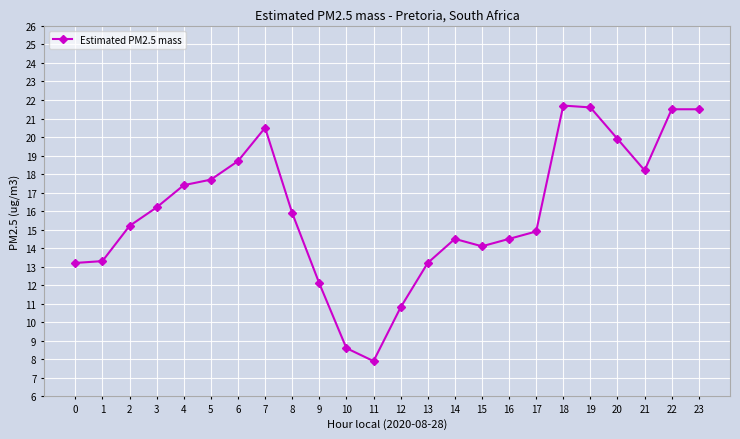

What is the value of the 17th point from the left?

14.5